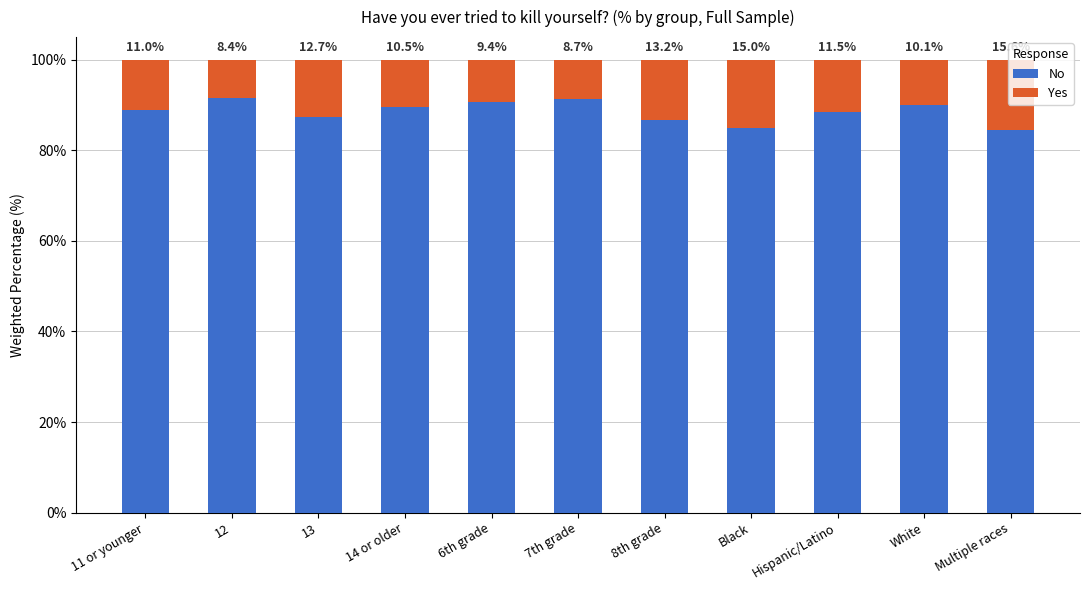

At which label is No closest to 88?

Hispanic/Latino